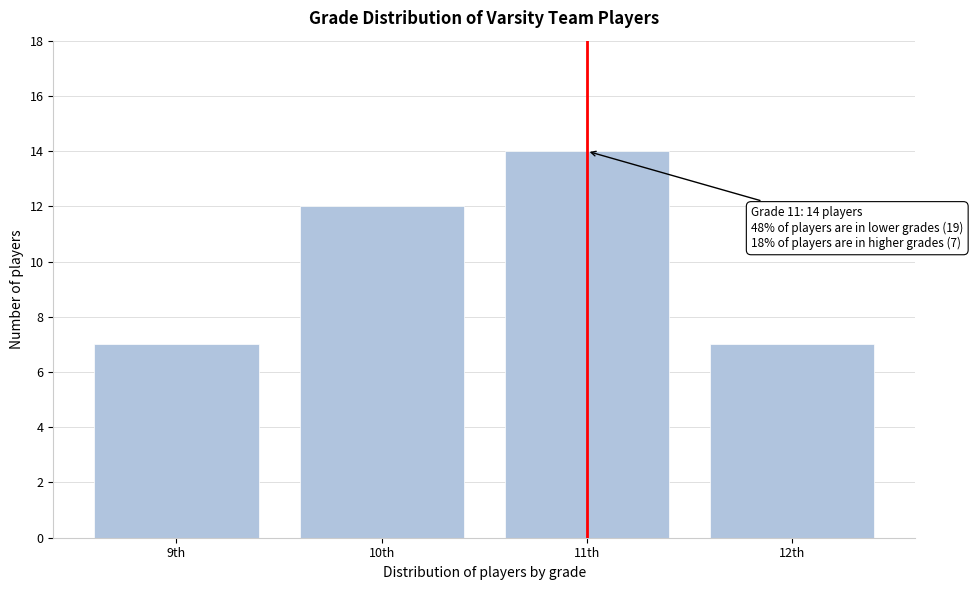

Reading left to right, extract all data points from this chart.

9th=7	10th=12	11th=14	12th=7